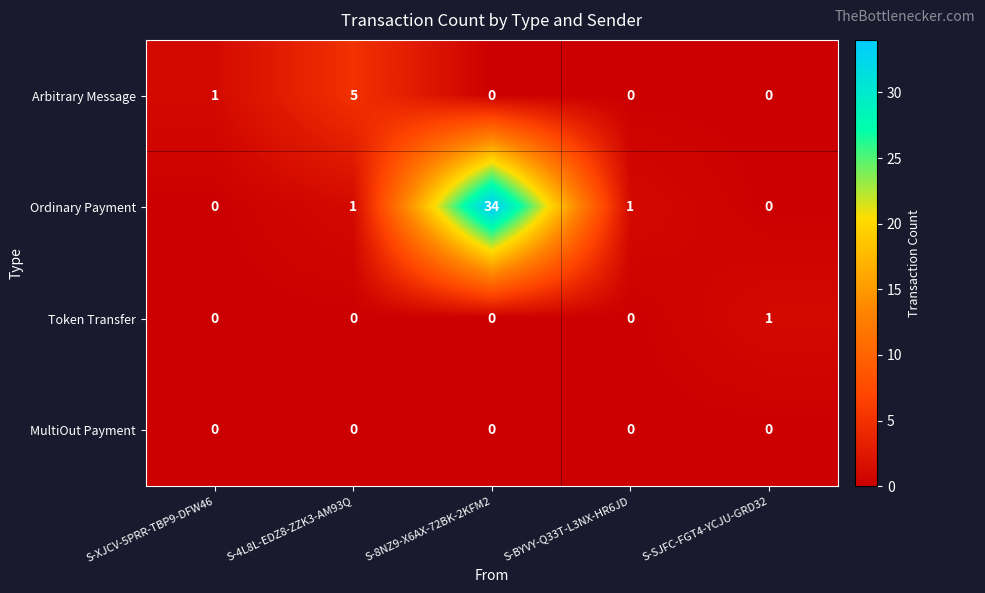

The value of MultiOut Payment at S-8NZ9-X6AX-72BK-2KFM2 is 0. True or false?

True